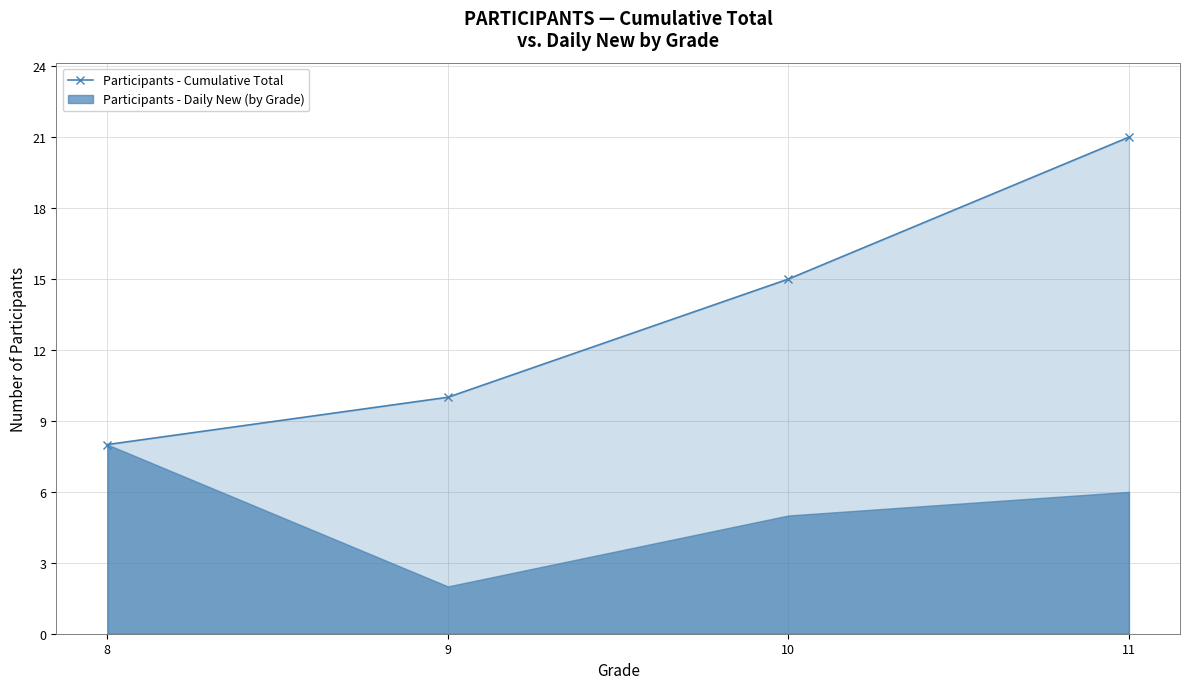

What is the sum of all values?

54